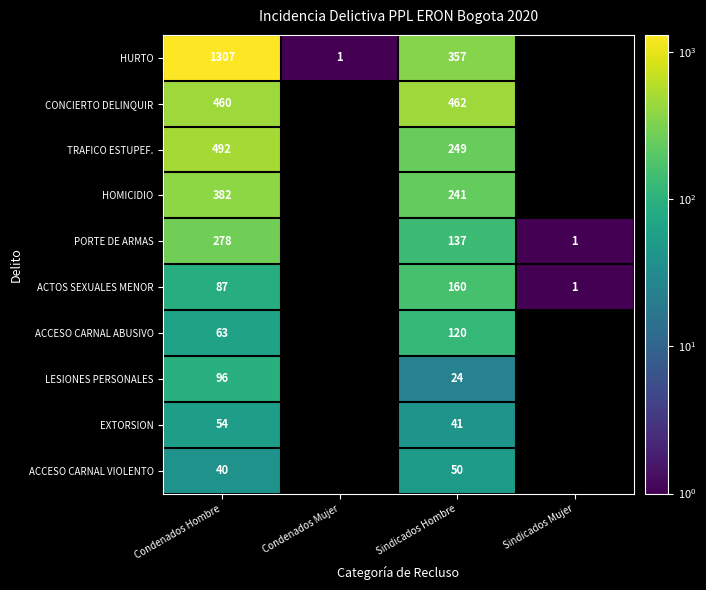

What is the sum of the LESIONES PERSONALES values at Condenados Hombre and Sindicados Hombre?

120